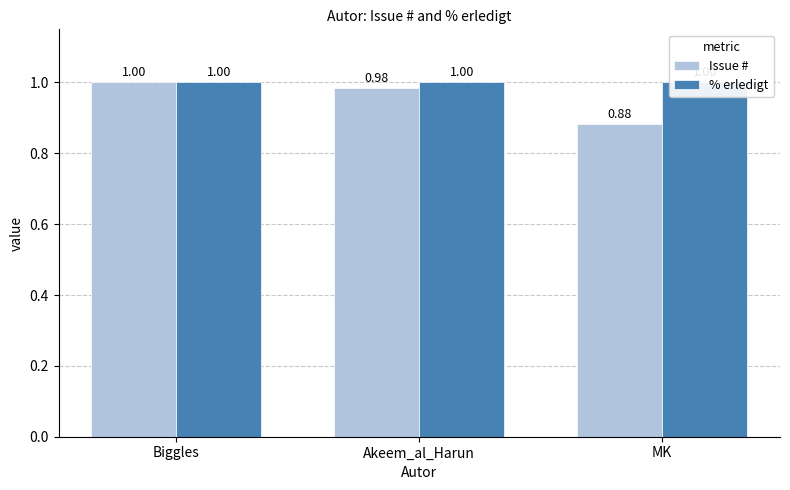

Which category has the lowest value in the % erledigt series?

Biggles